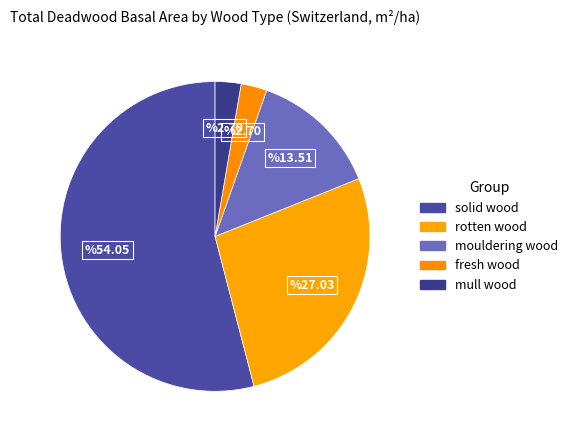

What percentage is the mull wood slice, to the nearest percent?

3%